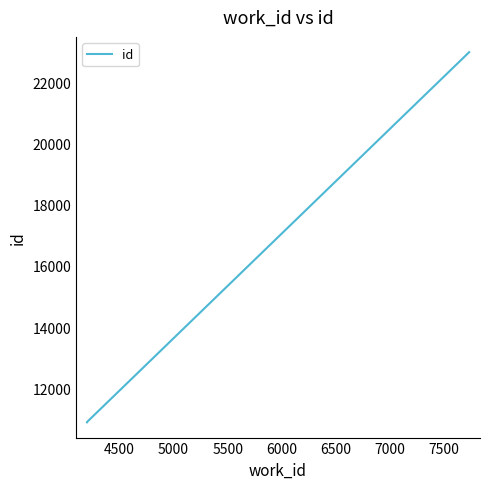

How many distinct data groups are displayed?

1